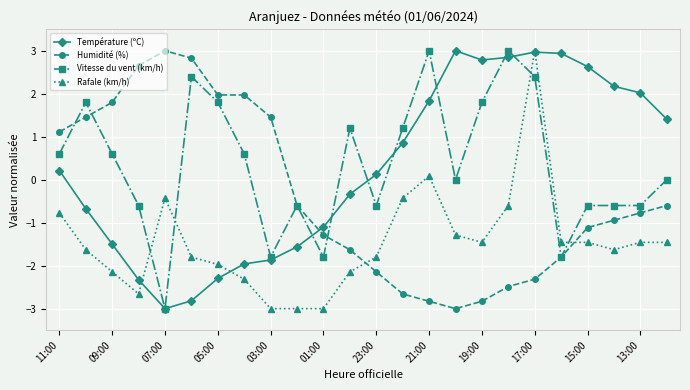

What is the lowest value of the Température (ºC) series?

-3.0